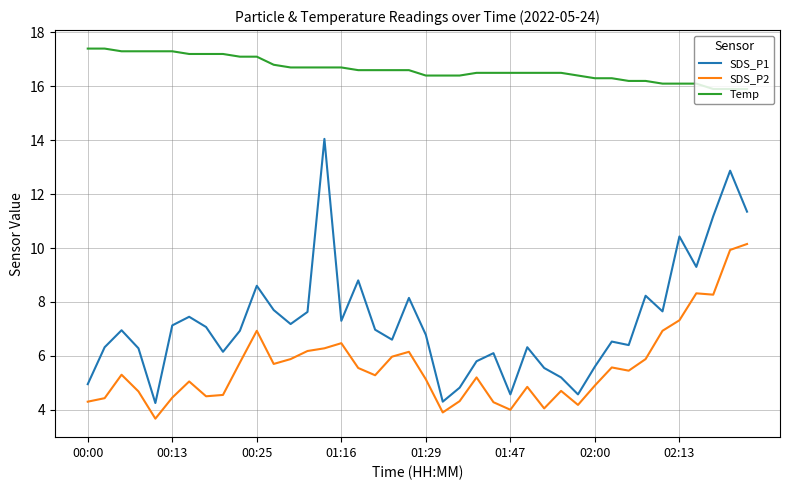

What is the sum of all SDS_P2 values?

224.4